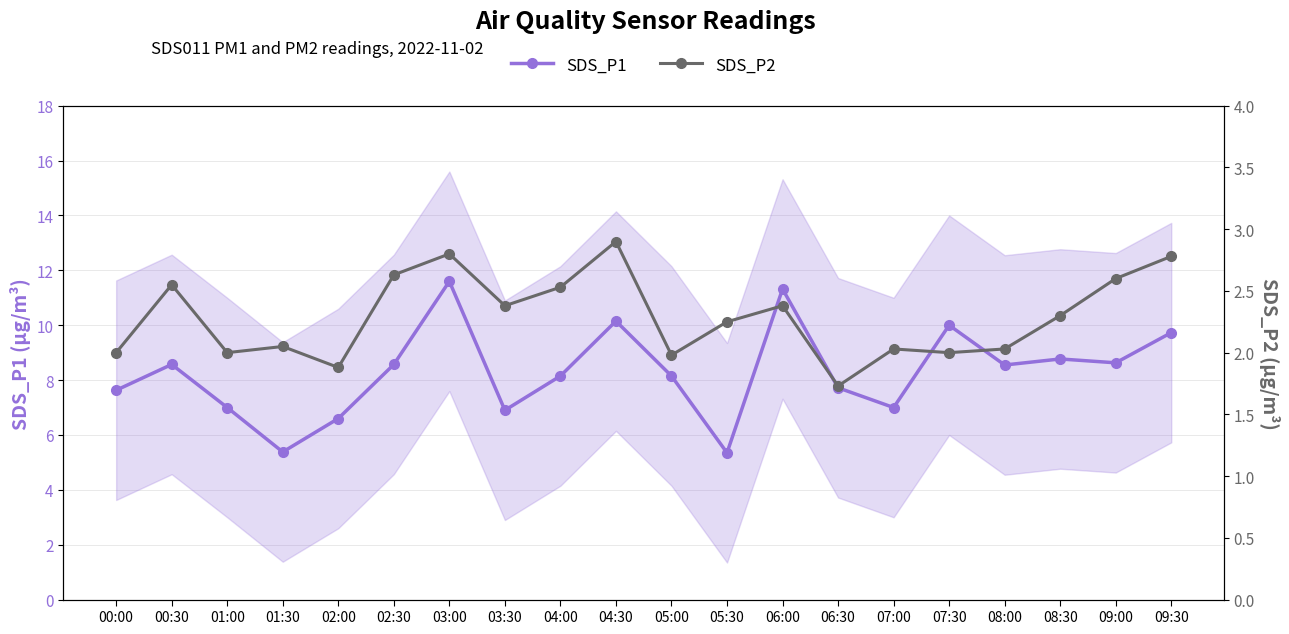

Is the value of SDS_P2 at 06:30 greater than the value of SDS_P1 at 05:00?

No